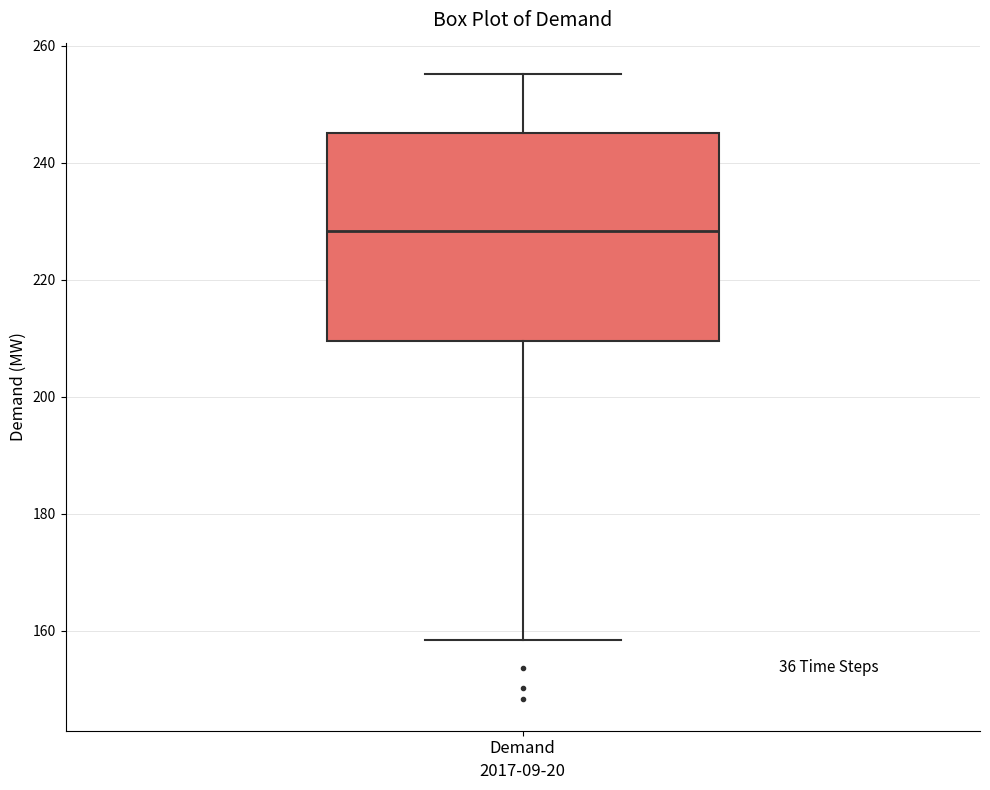

Transcribe this box plot: give where the median line is, the range the box spans, and where the two whiskers end, as read against the y-axis. The values are not printed on the chart, so give them approximately, as read against the axis.

median 228, box 210 to 246, whiskers 158 to 256